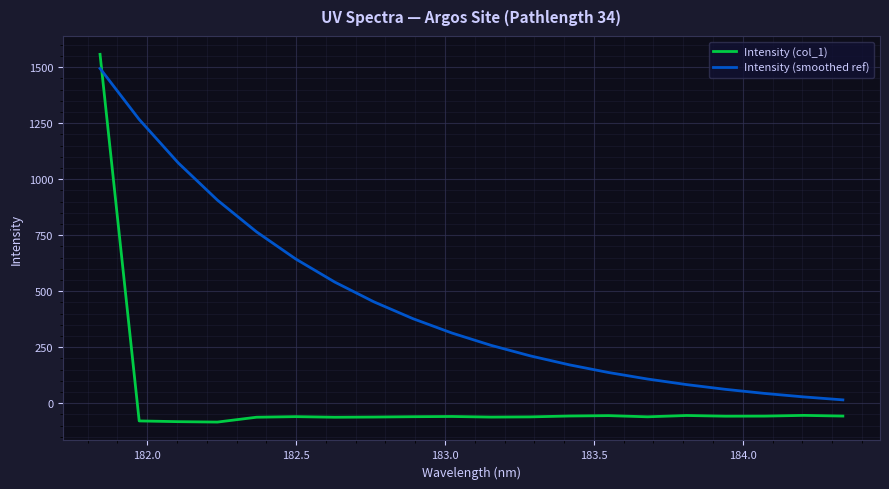

True or false: Intensity (smoothed ref) has more than 1 interior local peaks.

False